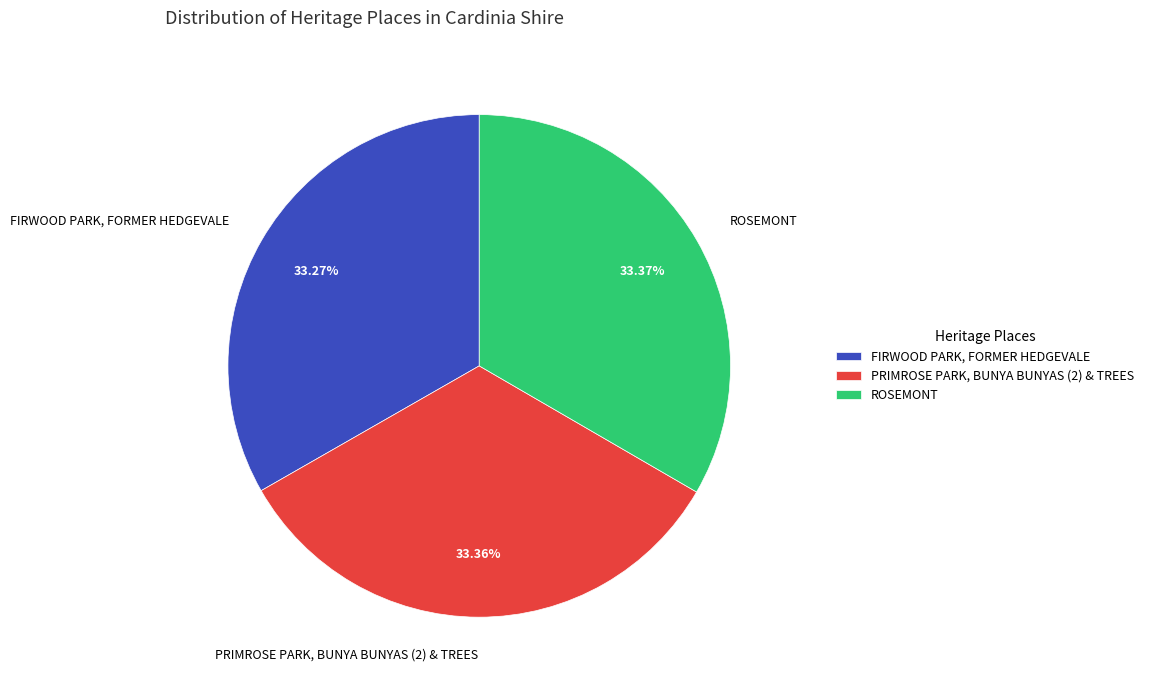

How many slices are in this pie chart?

3